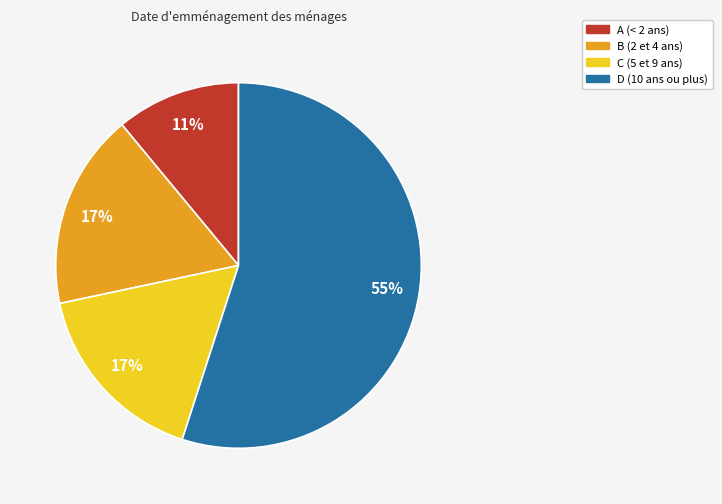

To the nearest percent, what is the average slice percentage?

25%